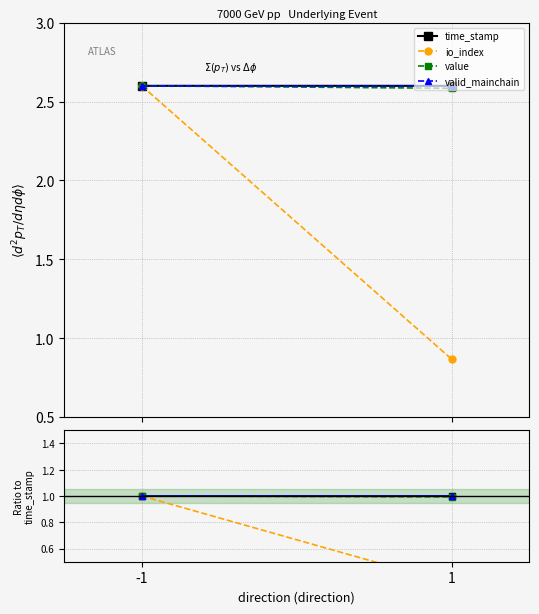

At how many categories does at least one series exceed 0?

2